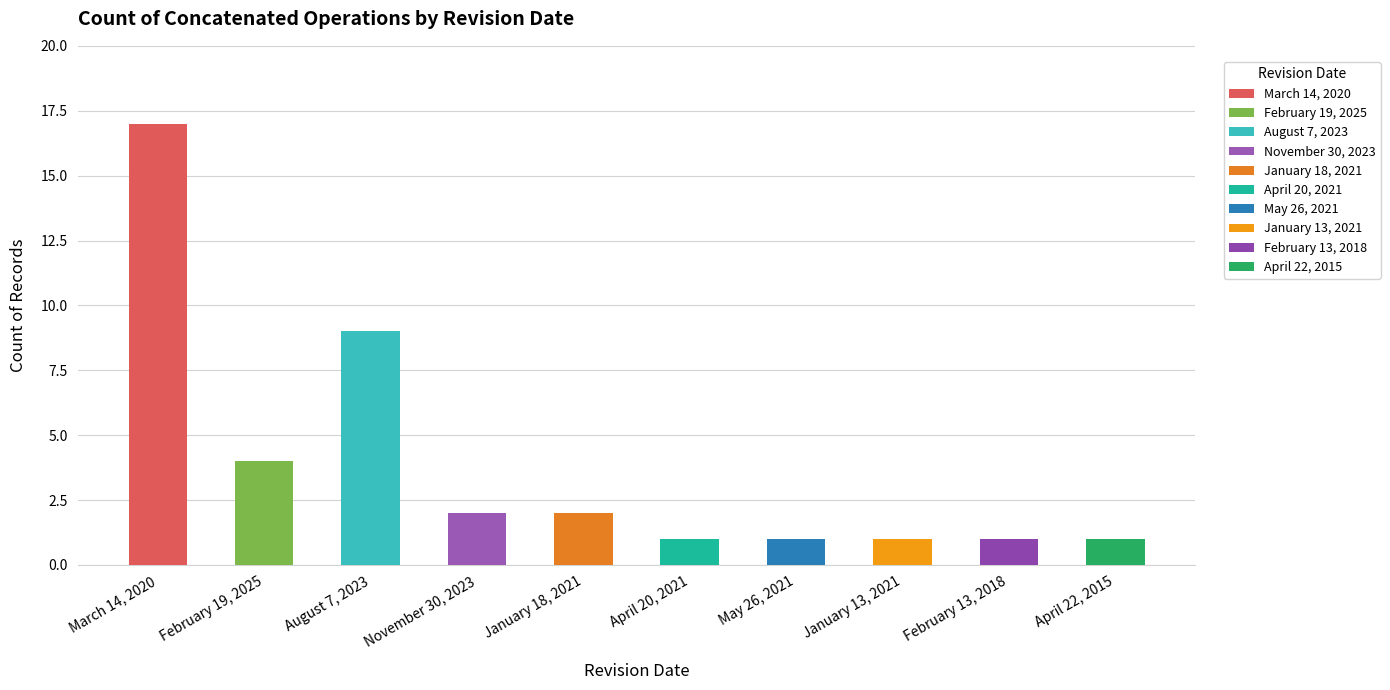

How many data points does each series have?

10